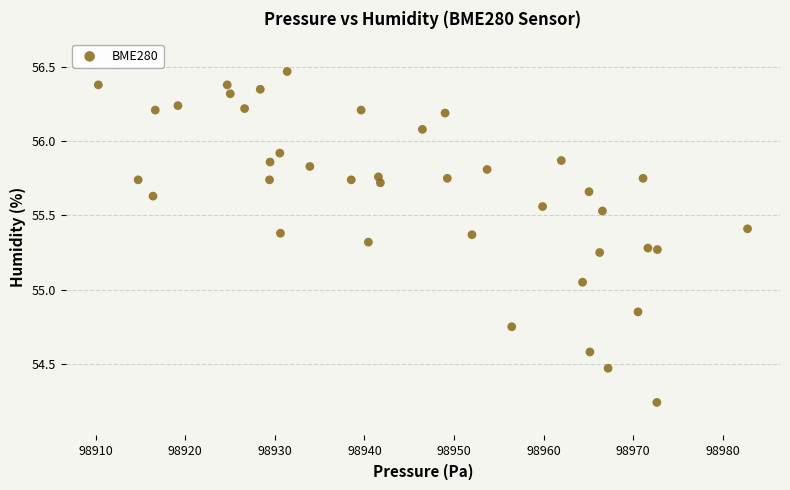

What is the range of X values (max minus min)?

72.4